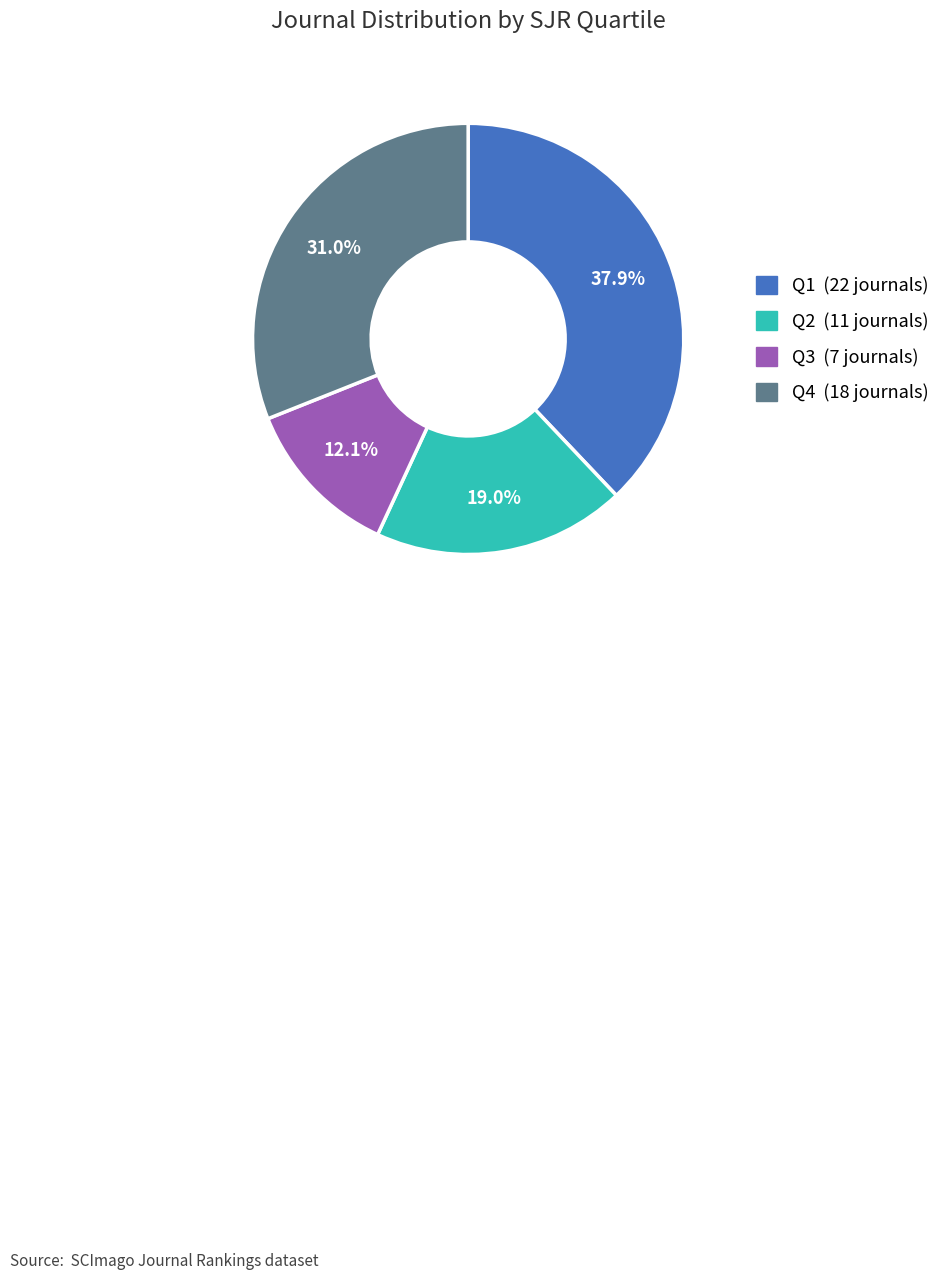

Count the number of slices in the pie.

4